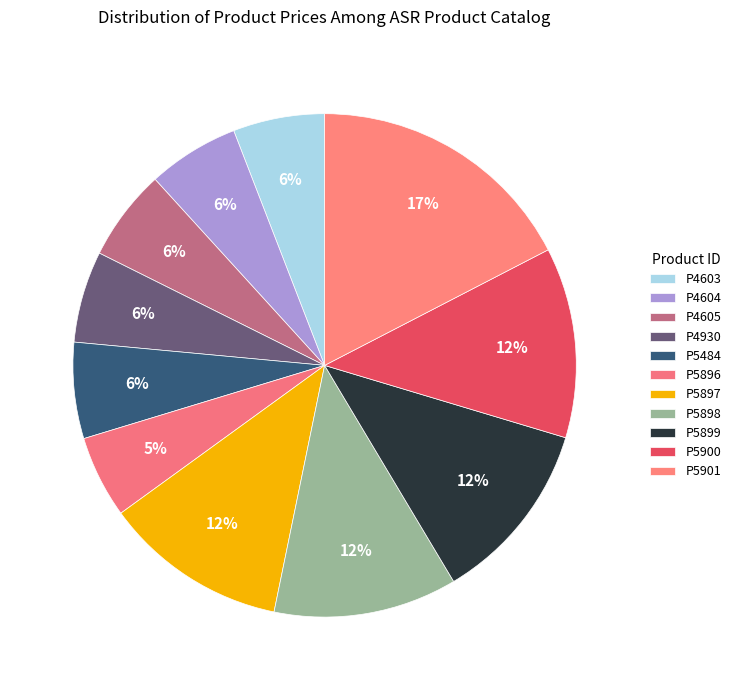

Is it true that P5897 is 1% of the pie?

False